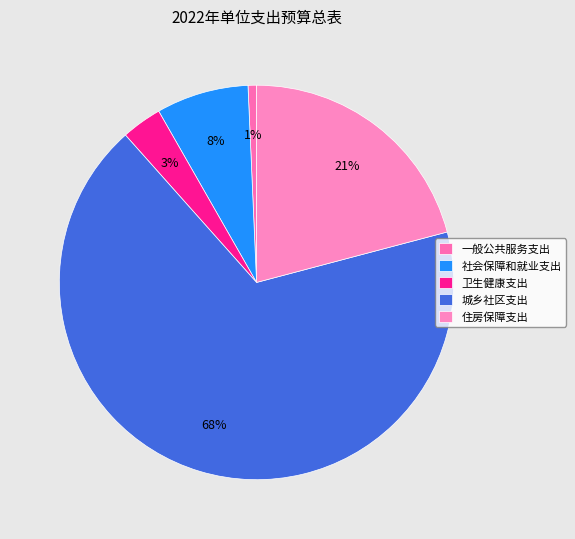

Combined, do 一般公共服务支出 and 城乡社区支出 account for over 50%?

Yes